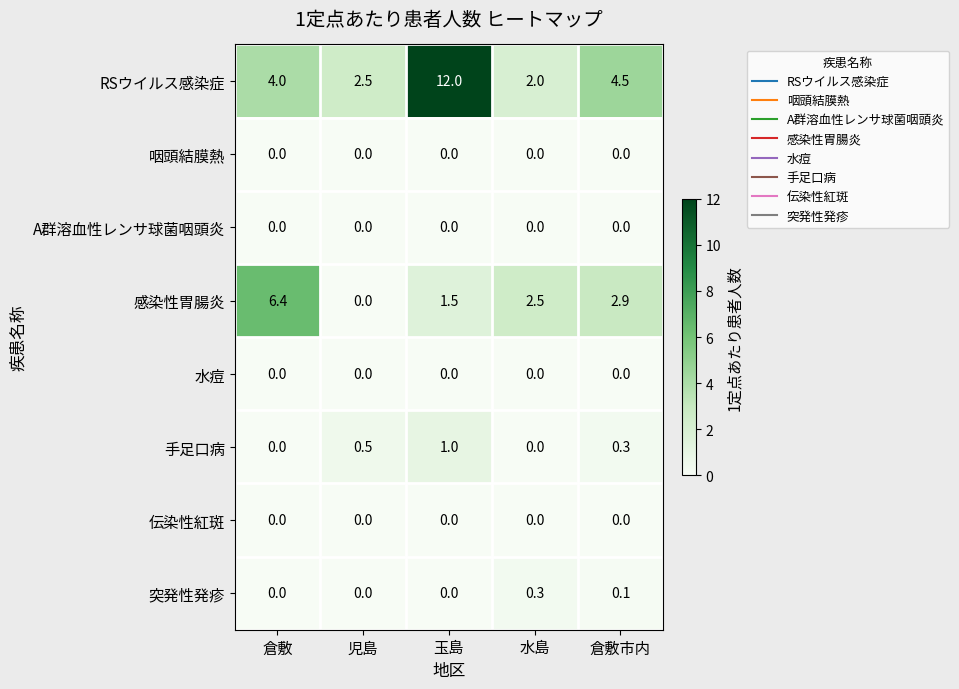

At which category is the sum across all series the highest?

玉島